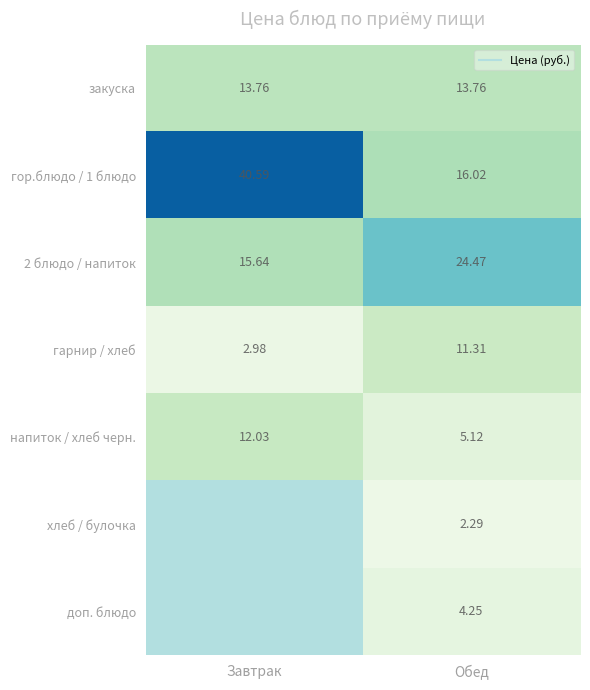

What value does the гарнир / хлеб series have at Завтрак?

3.0